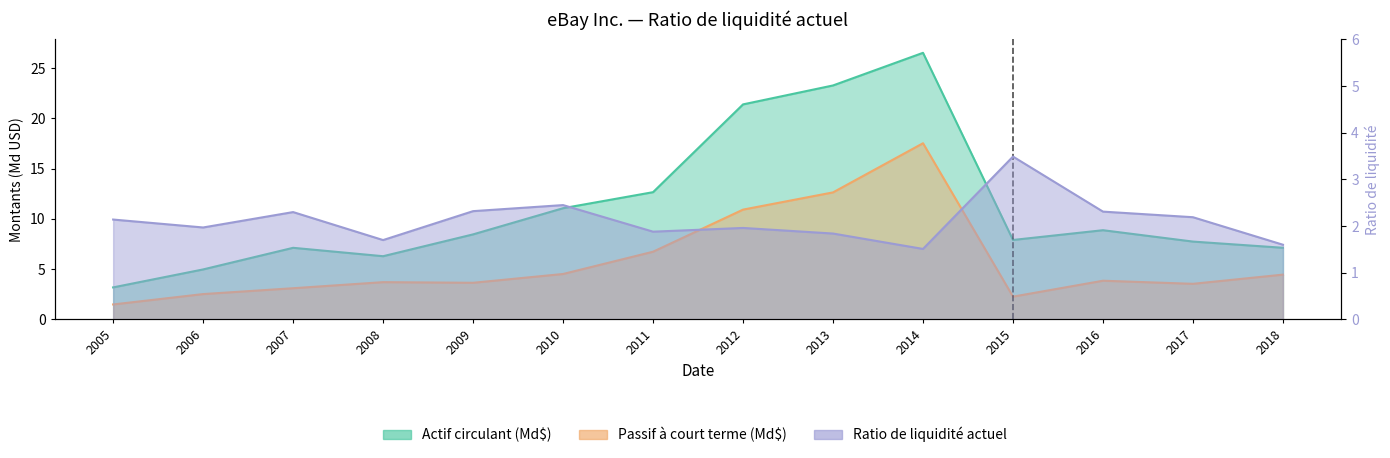

Rank the series at 2010 from lowest to highest value.

Ratio de liquidité actuel, Passif à court terme, Actif circulant